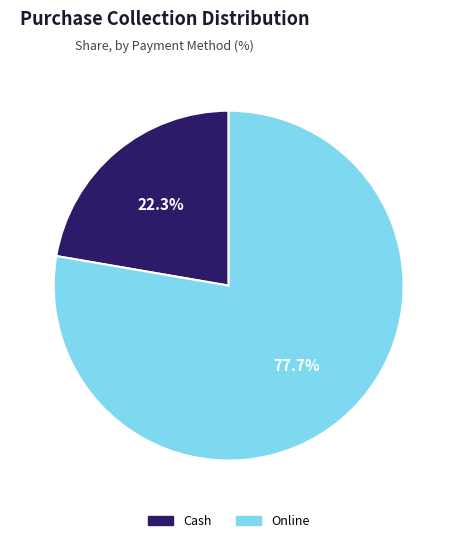

Approximately how many times larger is the value at Online compared to Cash?

3.5